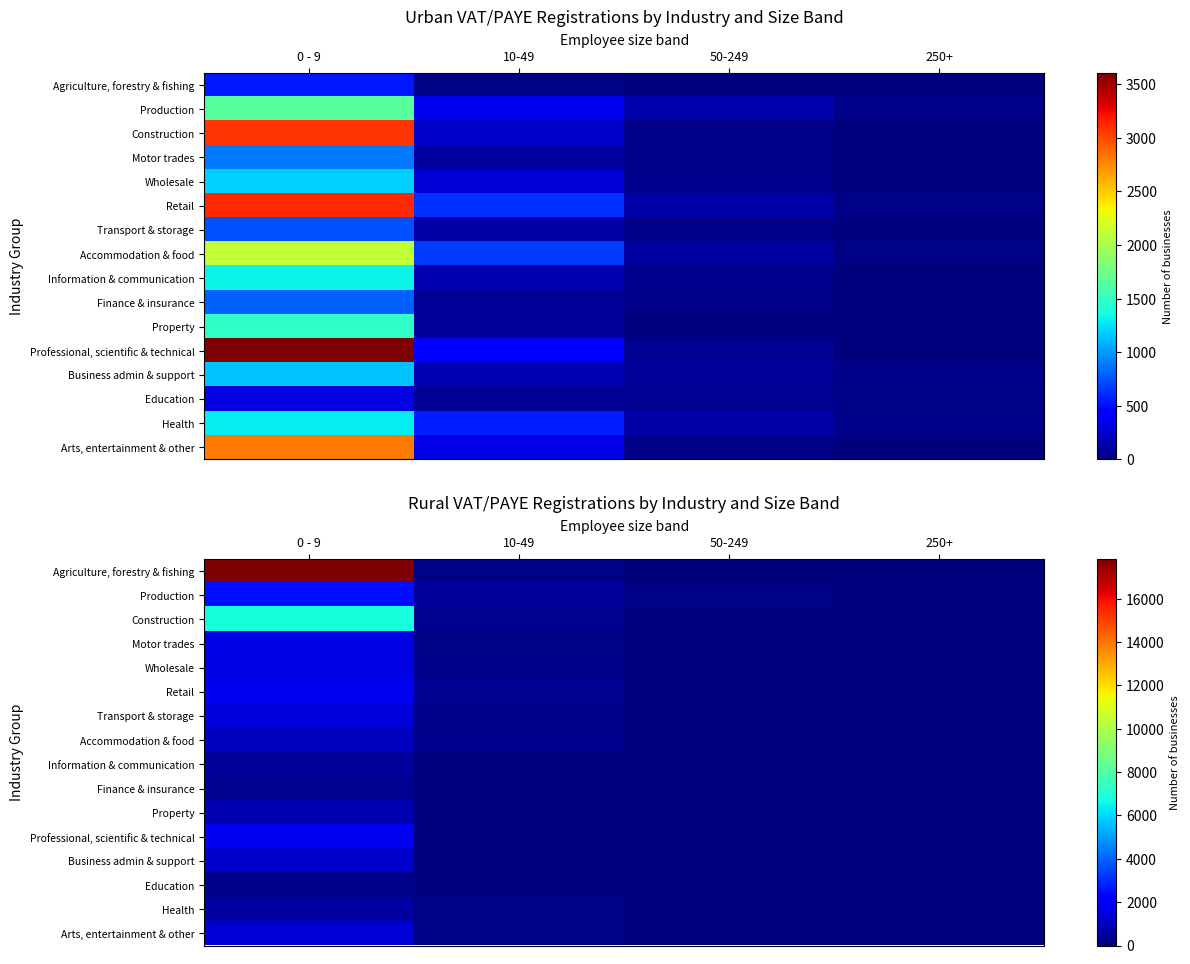

Which category has the highest value in the Property series?

0 - 9